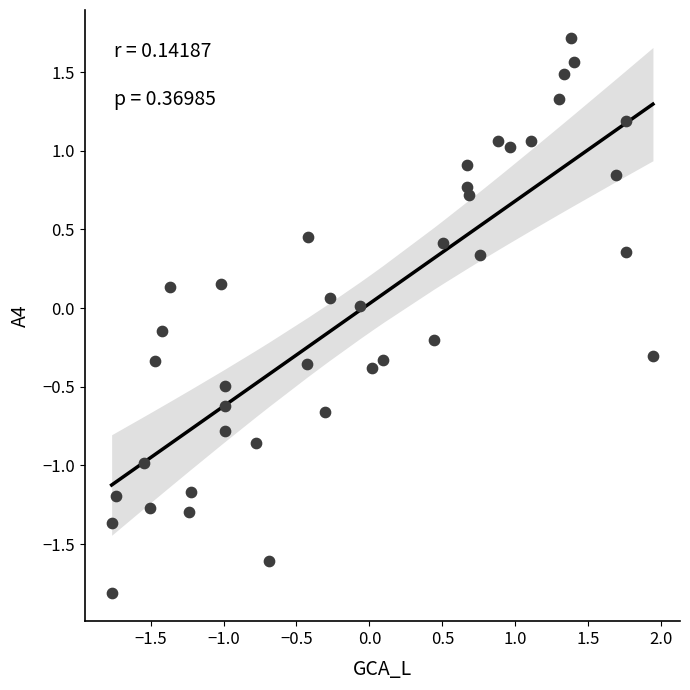

What is the range of Y values (max minus min)?

3.5